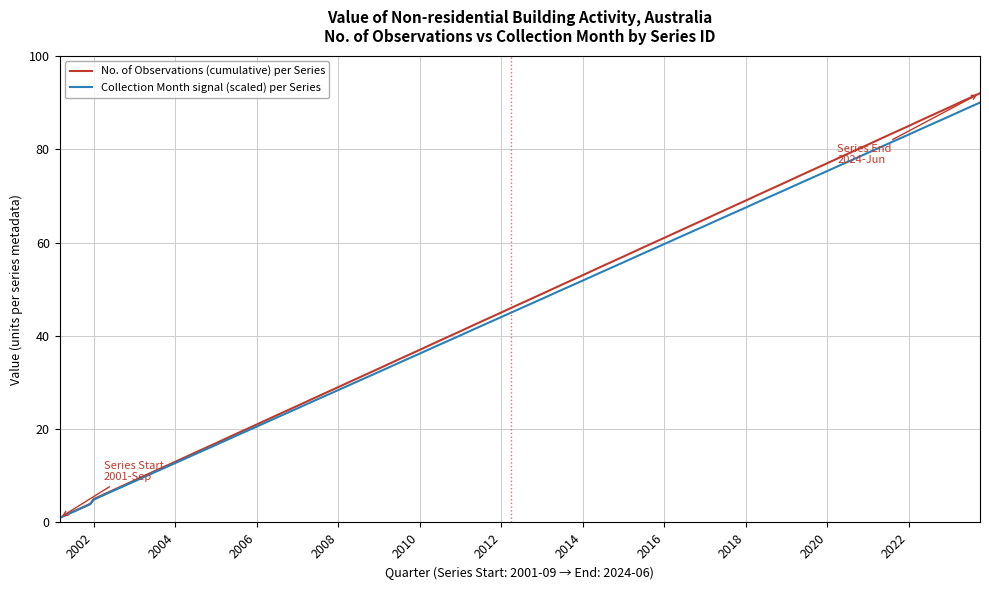

Which series has the widest spread of values?

No. of Observations (cumulative) per Series